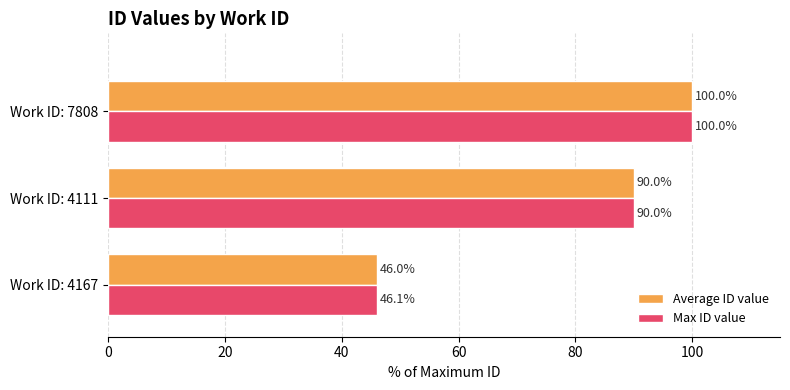

What is the approximate value of Average ID value at Work ID: 4111?

90.0